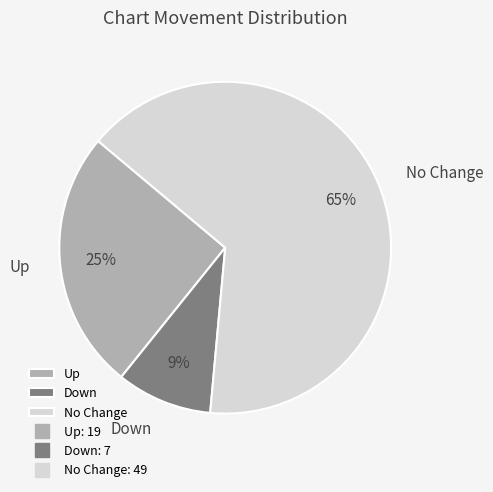

What is the majority slice?

No Change